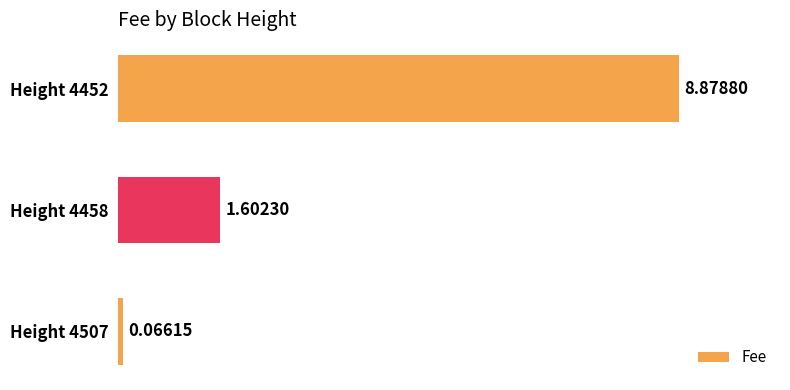

What is the sum of all values?

10.5